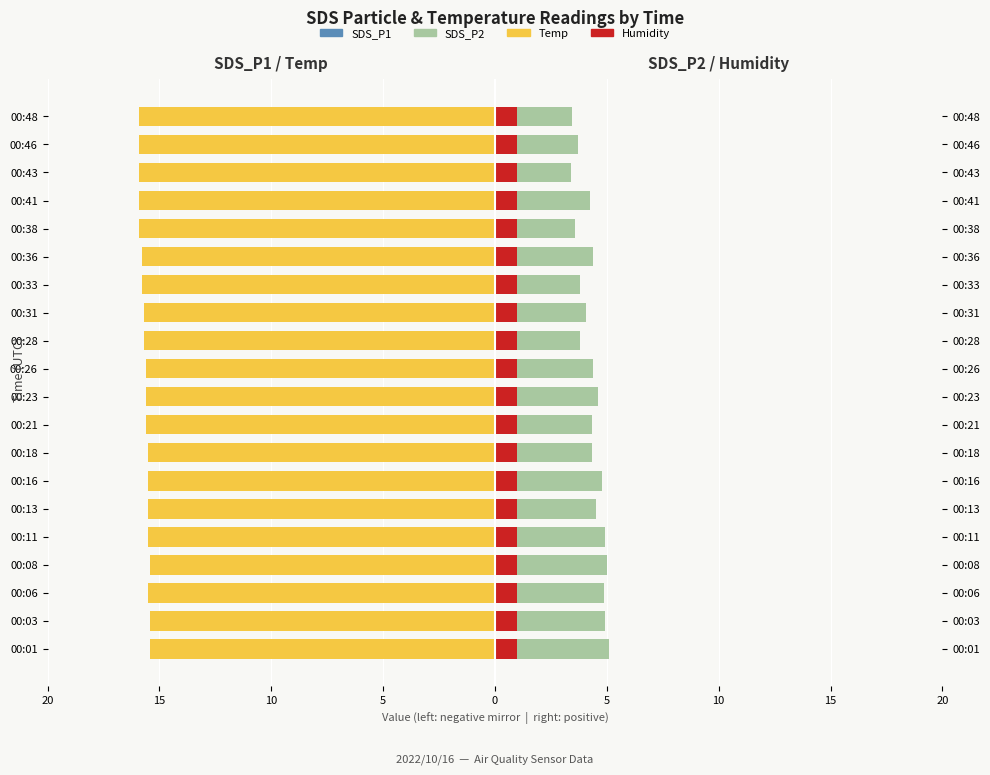

At how many categories does at least one series exceed -11?

20